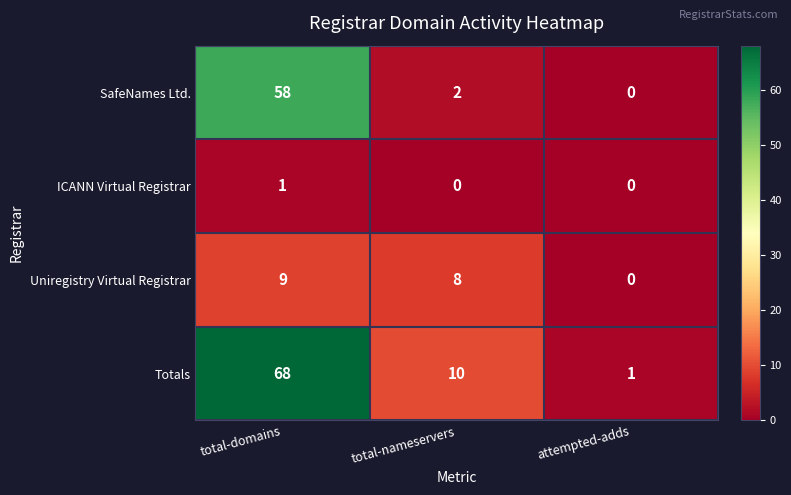

Reading left to right, extract all data points from this chart.

SafeNames Ltd.: total-domains=58	total-nameservers=2	attempted-adds=0
ICANN Virtual Registrar: total-domains=1	total-nameservers=0	attempted-adds=0
Uniregistry Virtual Registrar: total-domains=9	total-nameservers=8	attempted-adds=0
Totals: total-domains=68	total-nameservers=10	attempted-adds=1